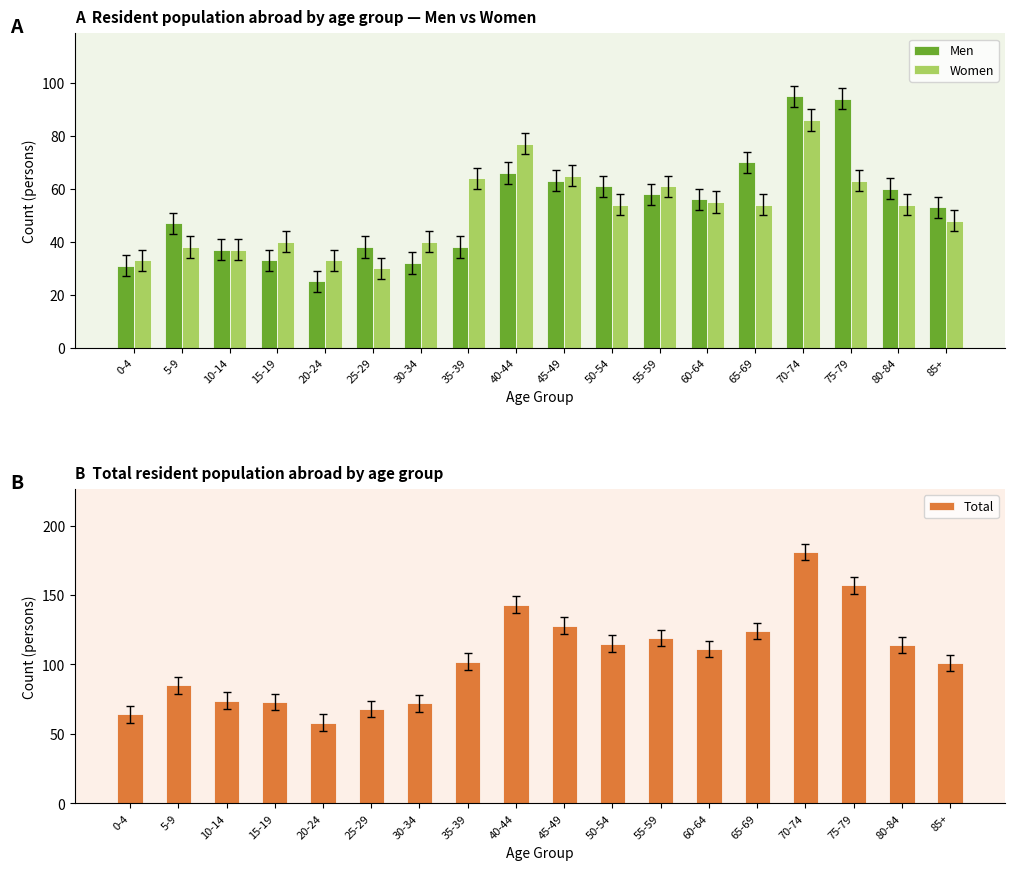

Rank the series at 60-64 from highest to lowest value.

Total, Men, Women